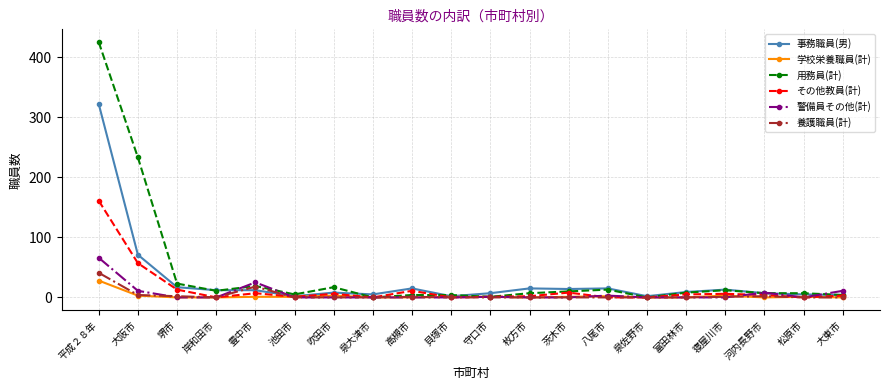

At which category is the sum across all series the highest?

平成２８年